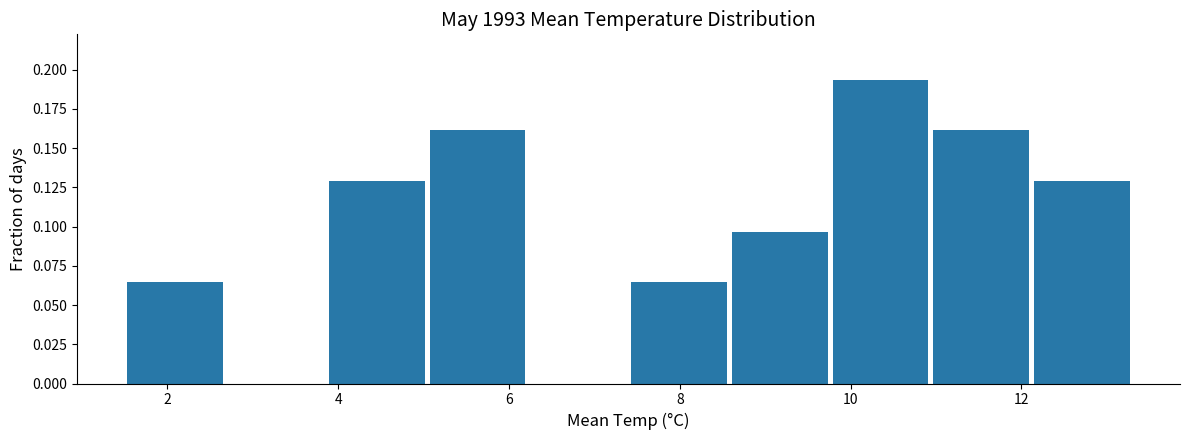

Which range on the x-axis has the tallest bar?

9.76 to 10.94